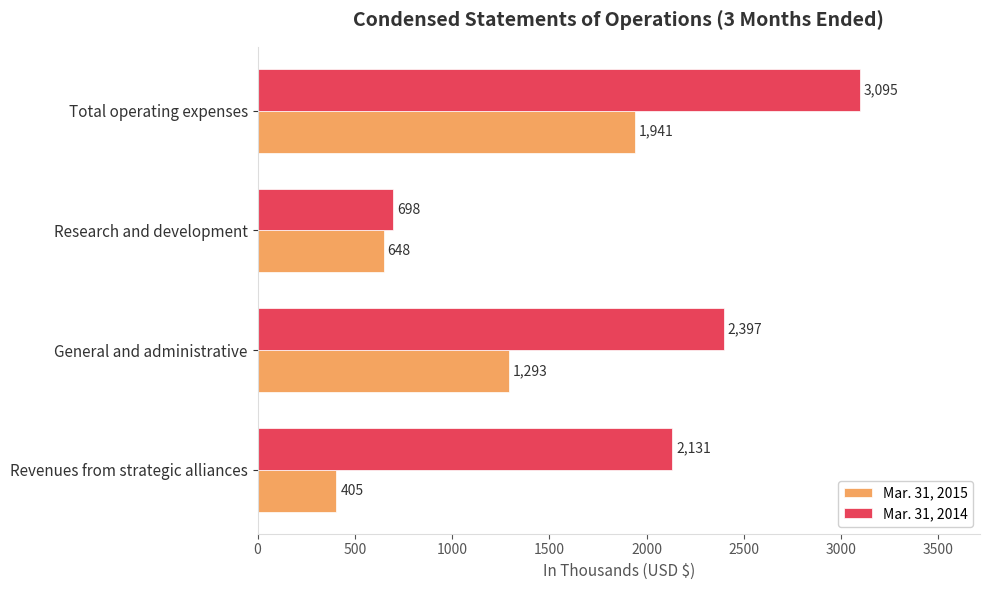

How many series are shown in this chart?

2